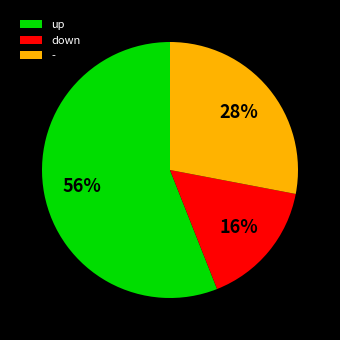

Is up the majority of the pie?

Yes